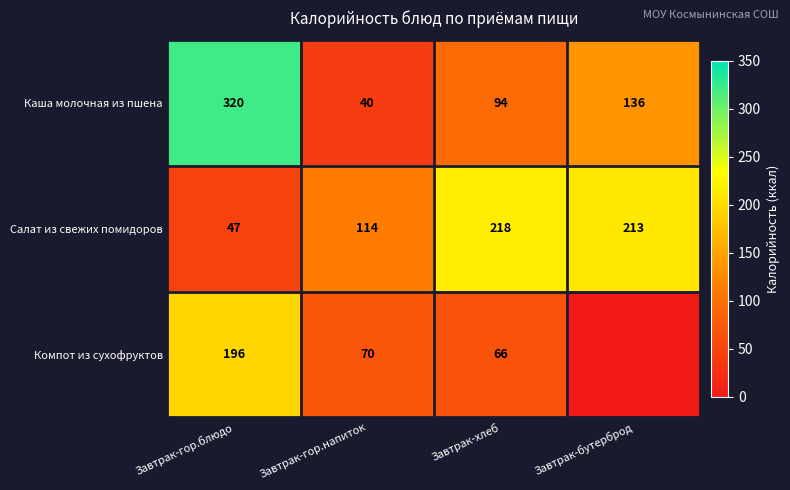

What is the difference between the second highest and minimum values in the Салат из свежих помидоров series?

166